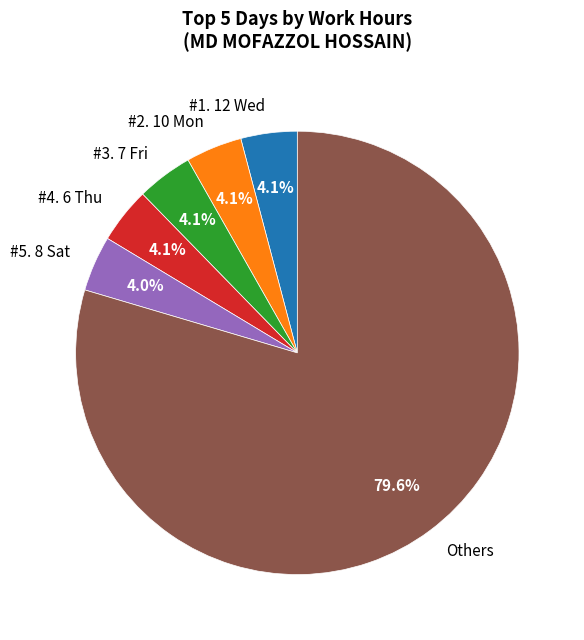

Is there any slice that represents more than half of the pie?

Yes